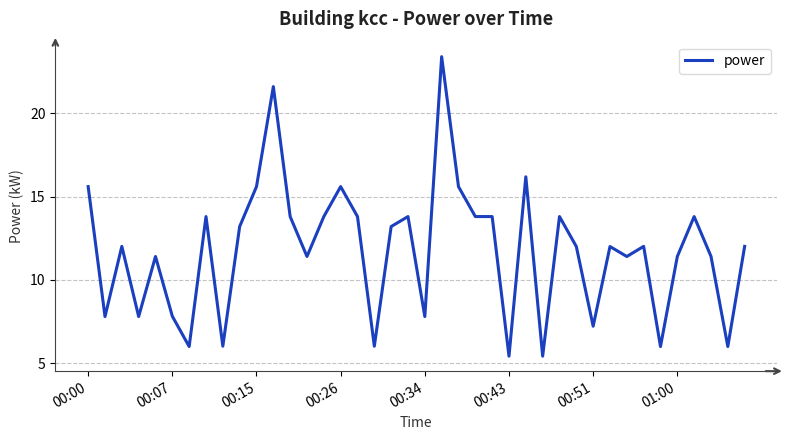

What is the difference between the maximum and minimum values?

18.0